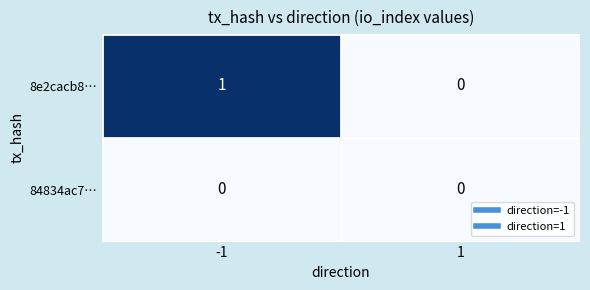

At which category is the sum across all series the highest?

-1